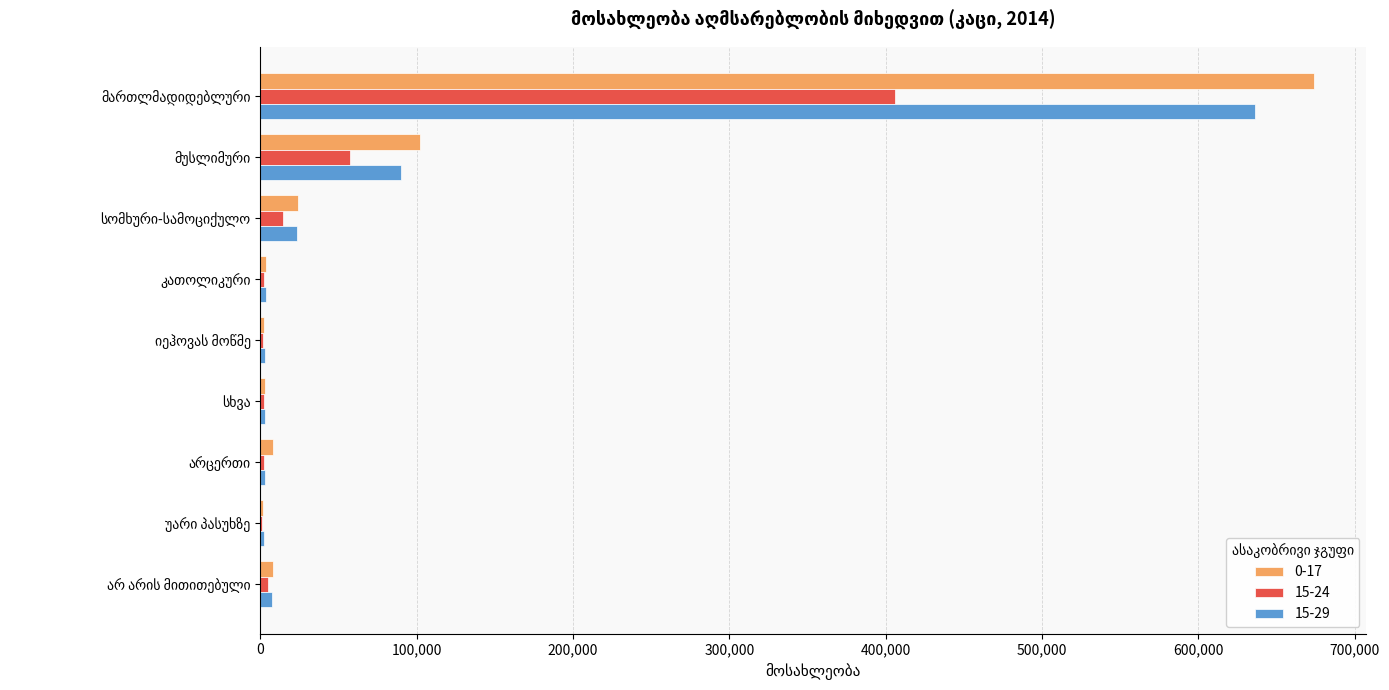

Which series has the largest range (max minus min)?

0-17